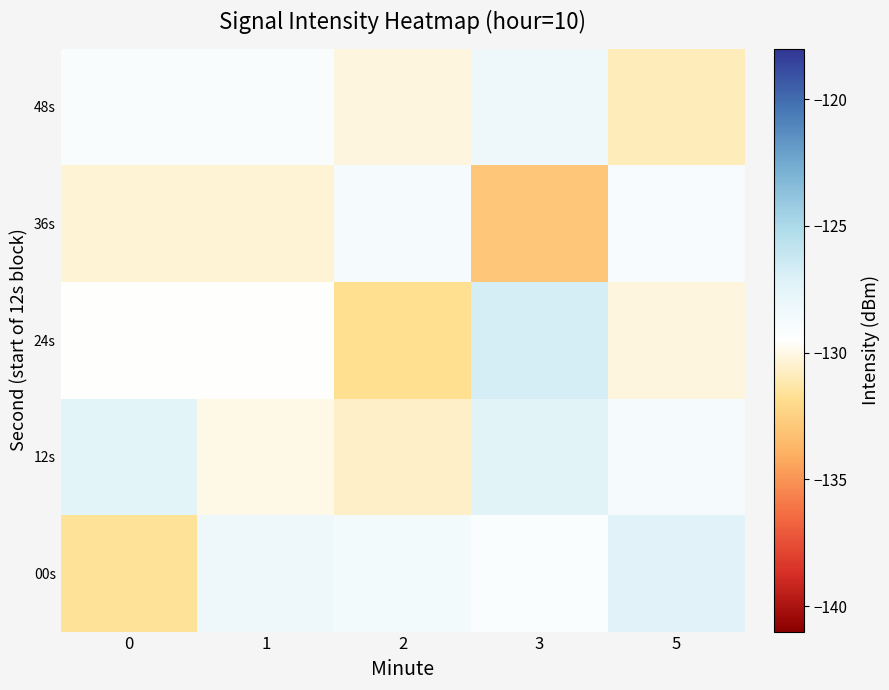

How many series are shown in this chart?

5